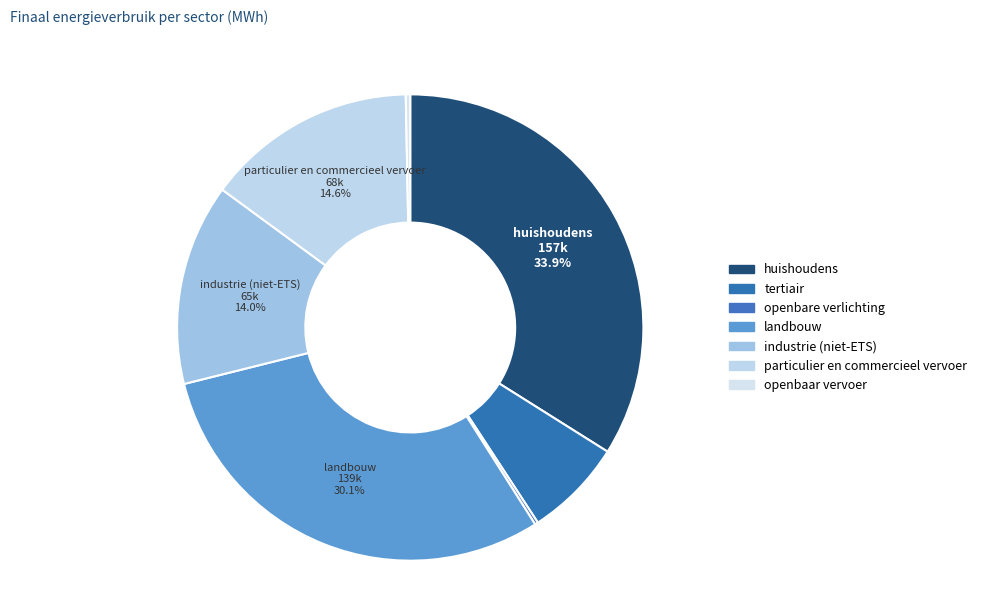

To the nearest percent, what is the combined percentage of tertiair and openbaar vervoer?

7%